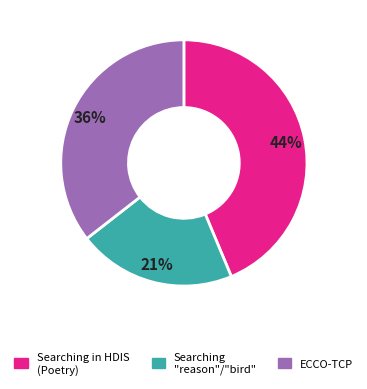

True or false: Searching in HDIS (Poetry) accounts for 6% of the total.

False